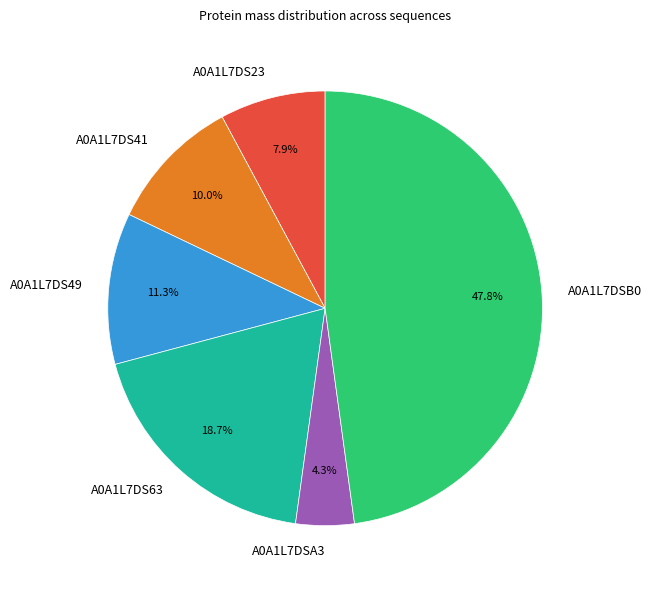

How many segments does this pie chart have?

6